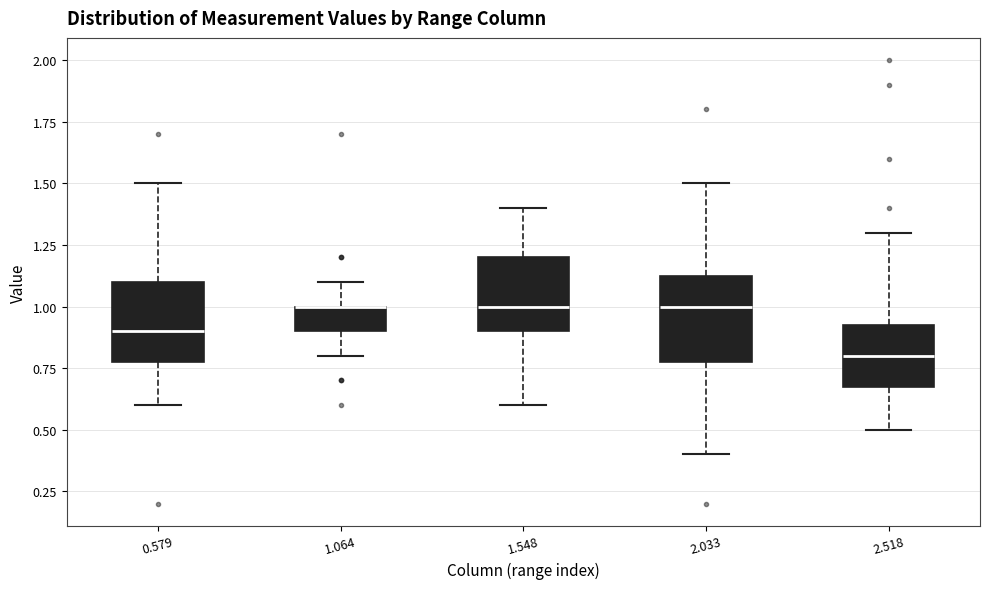

Where does the lower whisker of the box at x = 0.579 end on the y-axis? The values are not printed on the chart, so give them approximately, as read against the axis.

0.60